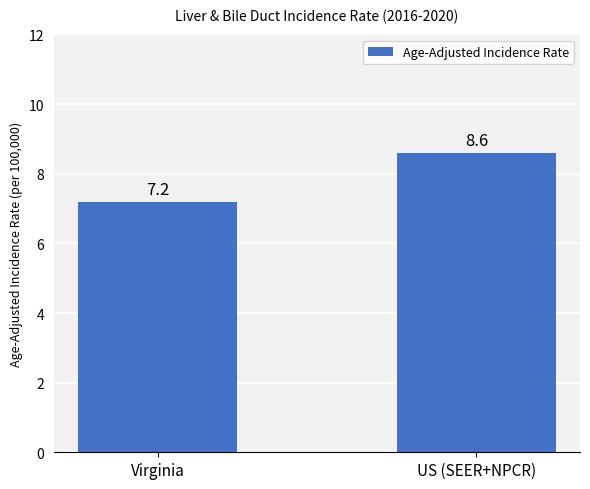

What is the ratio of the value at Virginia to the value at US (SEER+NPCR)?

0.8